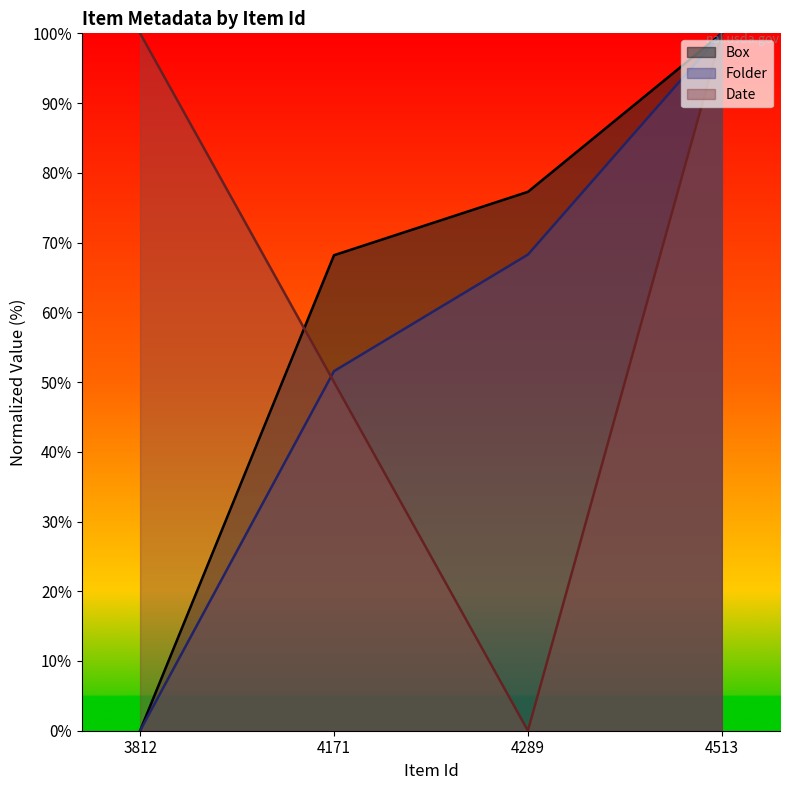

What value does the Folder series have at 4513?

100.0